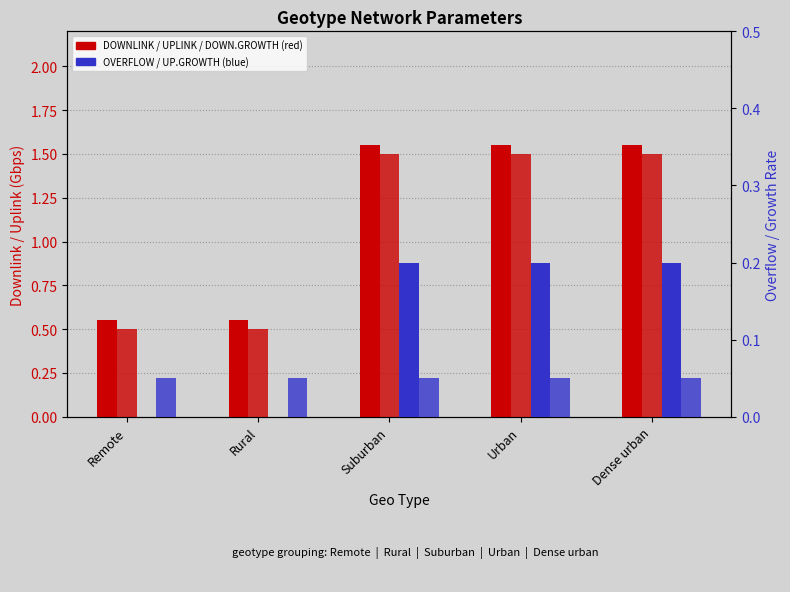

How many distinct data groups are displayed?

5